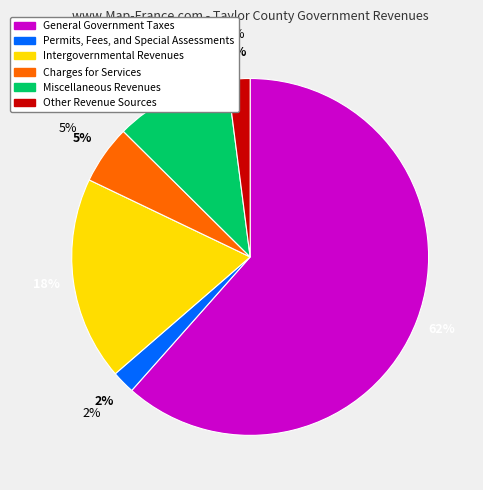

Which slice is the largest?

General Government Taxes